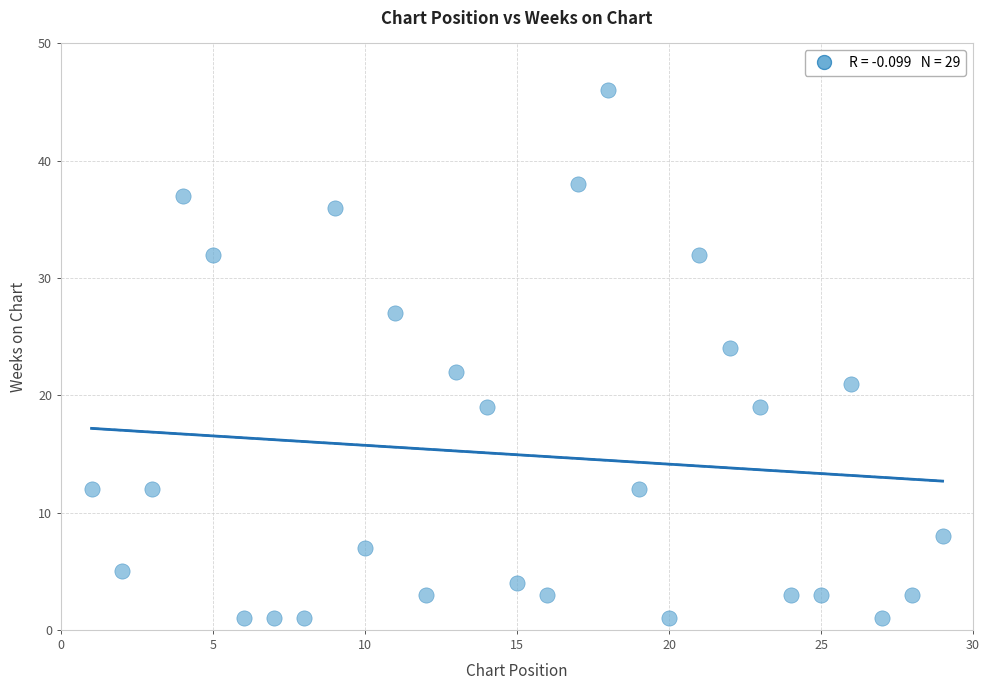

What is the range of X values (max minus min)?

28